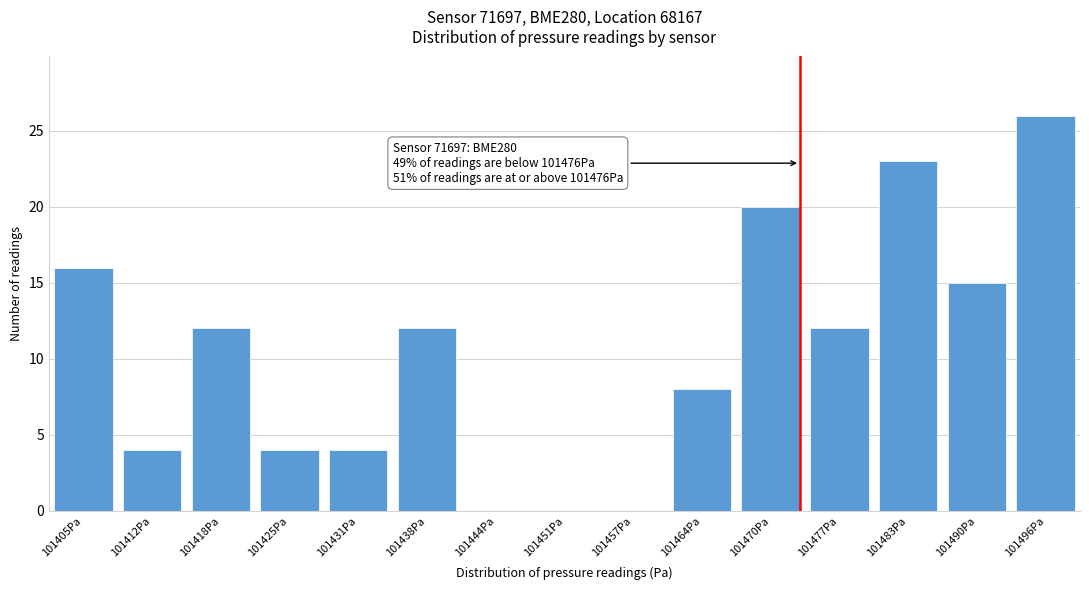

Reading left to right, transcribe all the data shown in this chart.

101405Pa=16	101412Pa=4	101418Pa=12	101425Pa=4	101431Pa=4	101438Pa=12	101444Pa=0	101451Pa=0	101457Pa=0	101464Pa=8	101470Pa=20	101477Pa=12	101483Pa=23	101490Pa=15	101496Pa=26